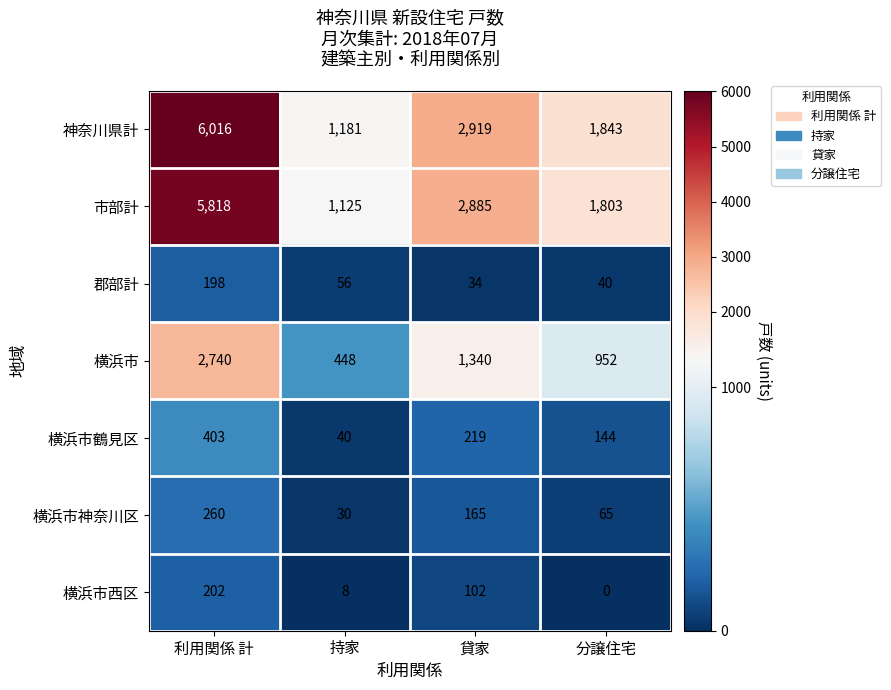

At how many categories does at least one series exceed 4469?

1